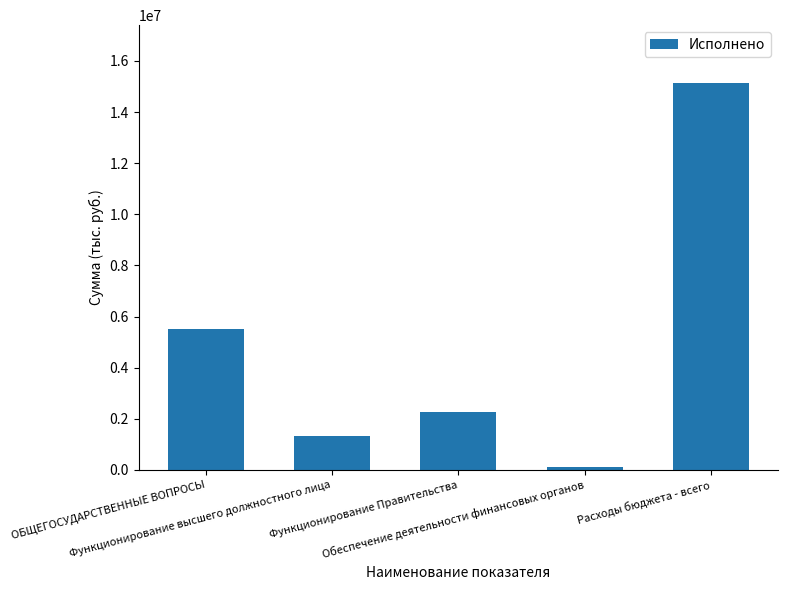

True or false: the data shows 1313753.7 at Функционирование высшего должностного лица.

True